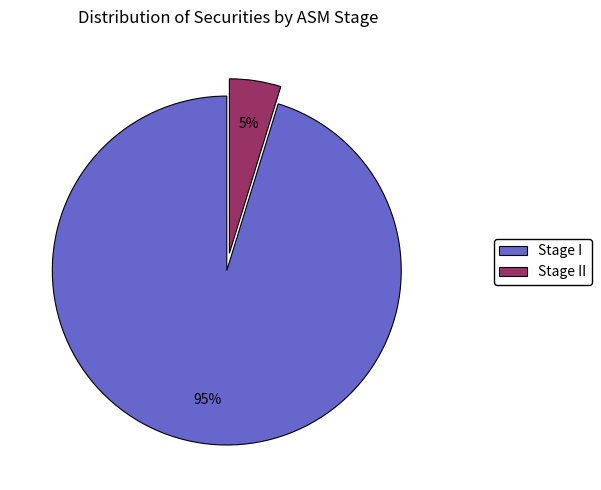

True or false: Stage I accounts for 95% of the total.

True